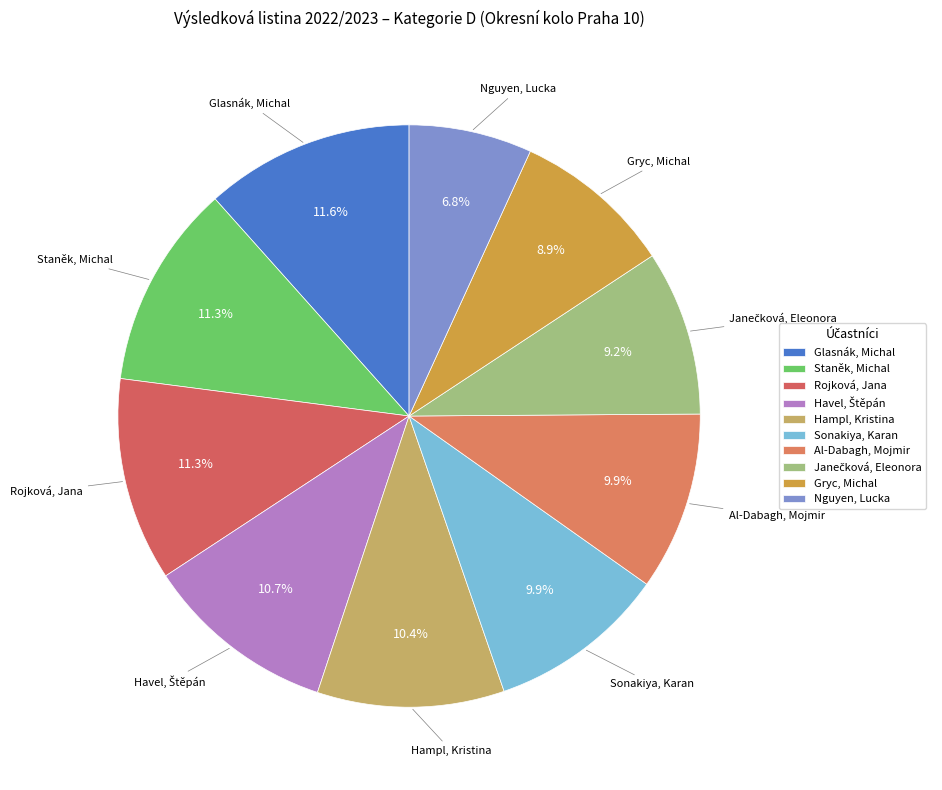

True or false: Hampl, Kristina accounts for 10% of the total.

True